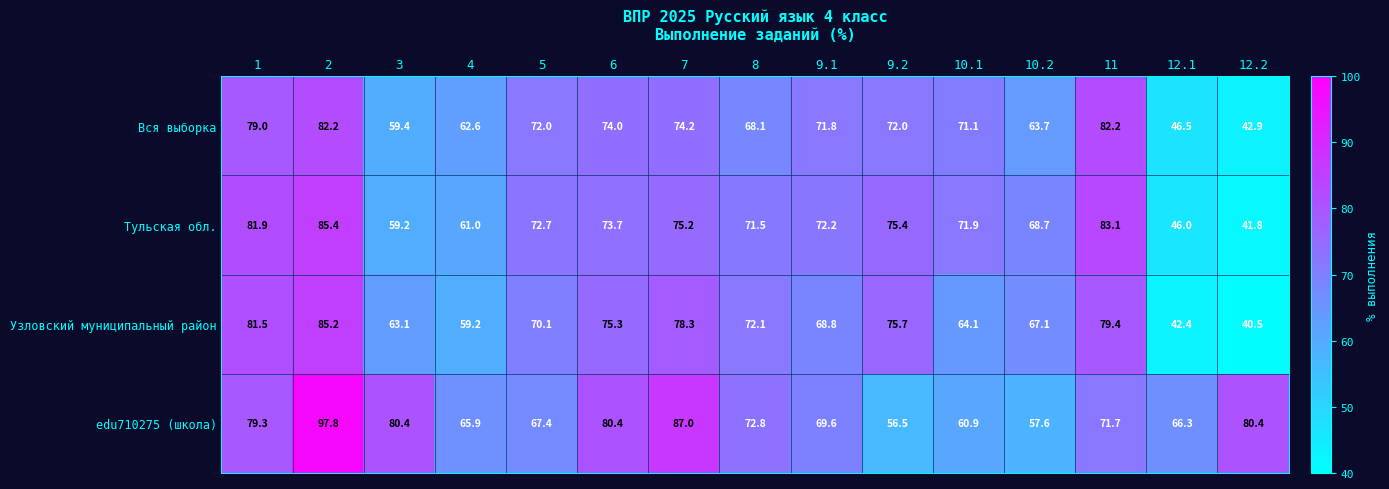

The value of Тульская обл. at 3 is 98.5. True or false?

False